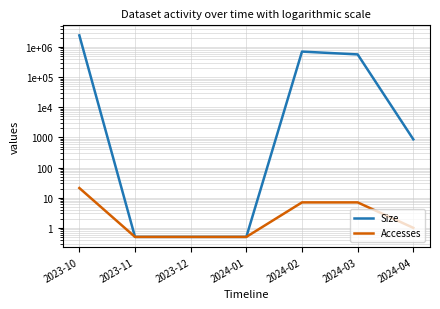

True or false: Size and Accesses cross at least once.

False